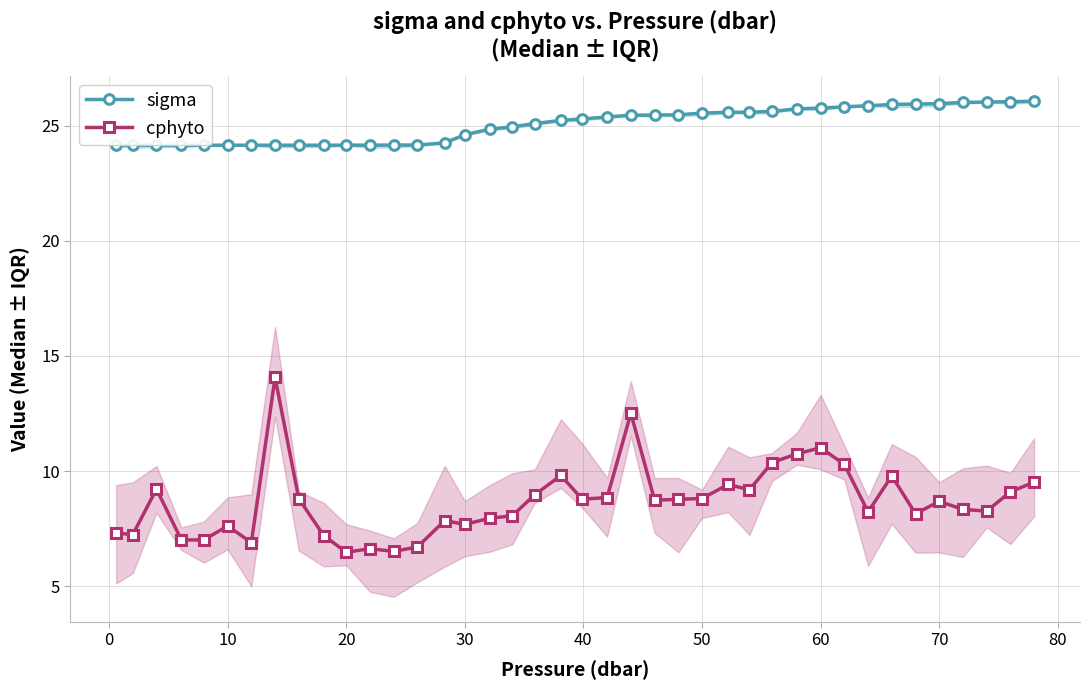

How many interior local valleys does the cphyto series have?

12